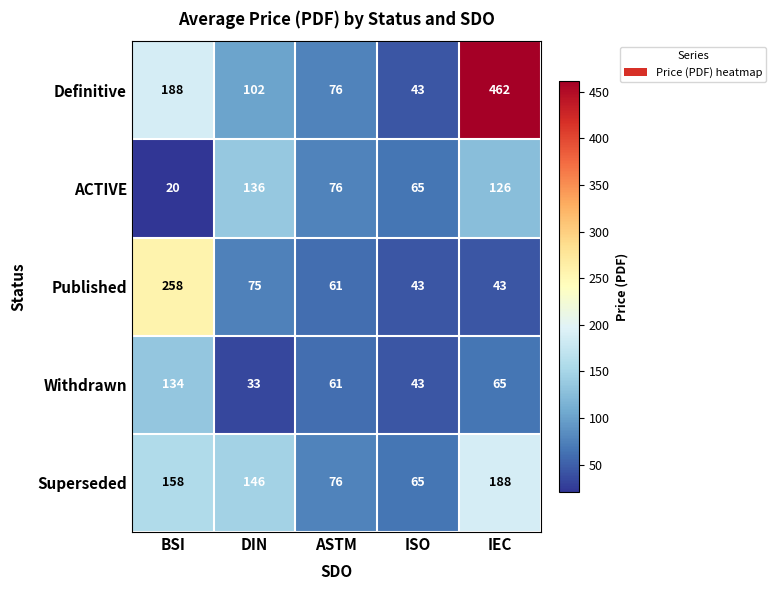

Reading left to right, what are all the values shown in this chart?

Definitive: 188	102	76	43	462
ACTIVE: 20	136	76	65	126
Published: 258	75	61	43	43
Withdrawn: 134	33	61	43	65
Superseded: 158	146	76	65	188